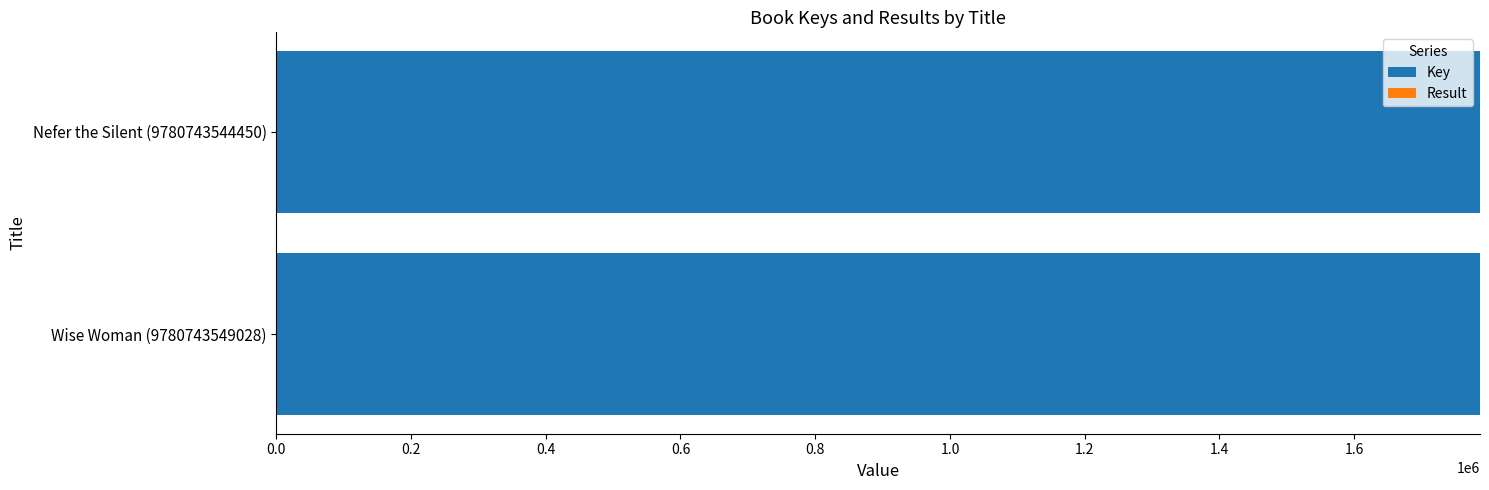

What is the maximum value for Key?

1786801